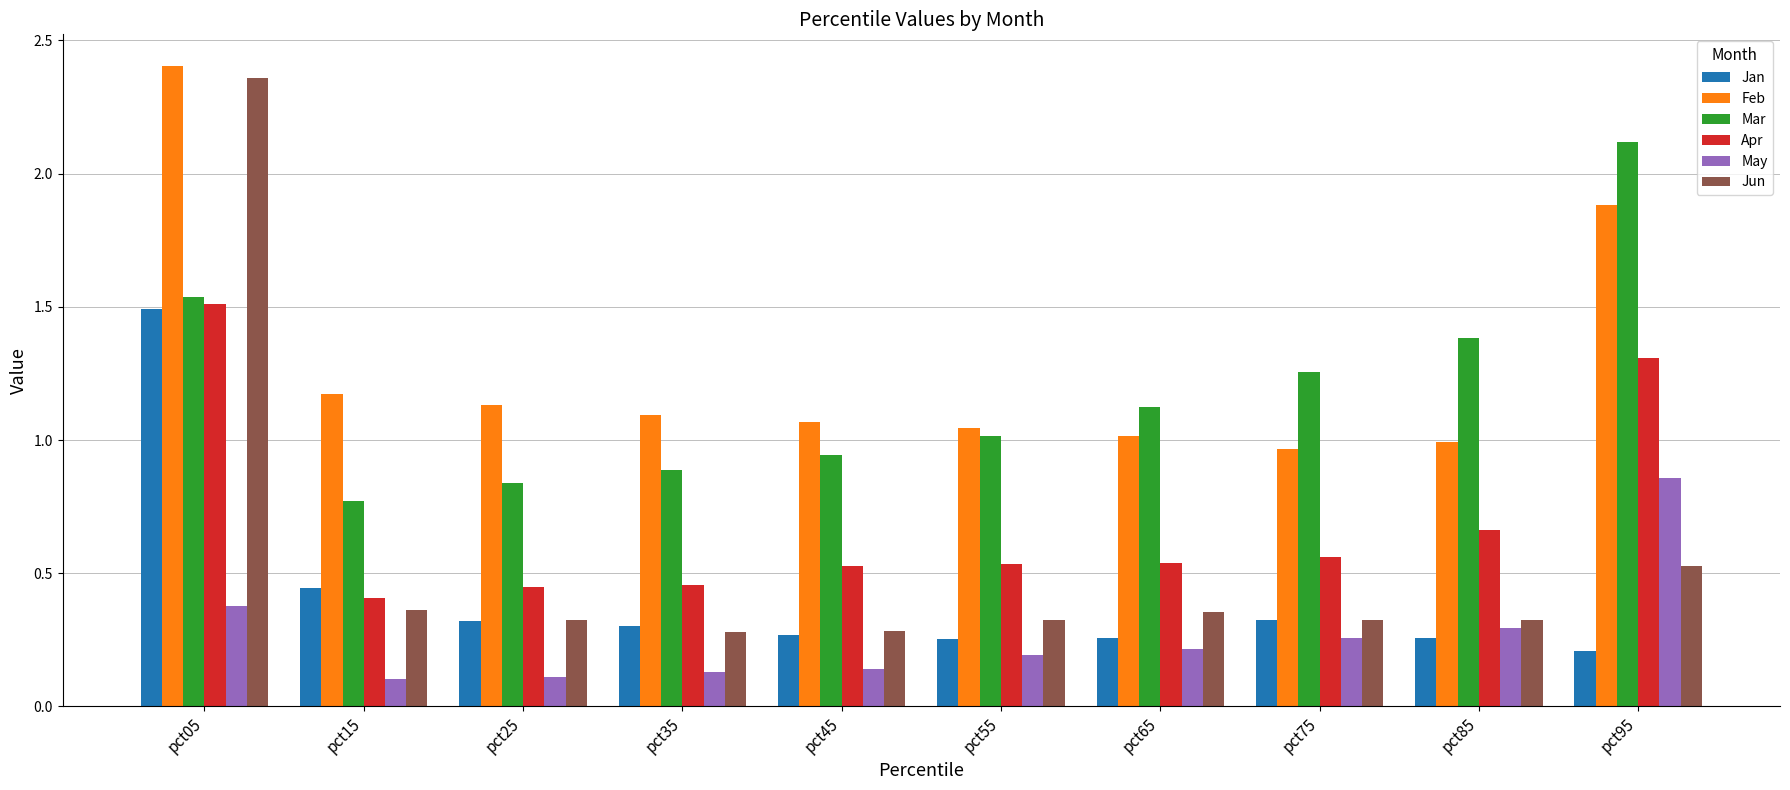

At which label does Mar reach its peak?

pct95